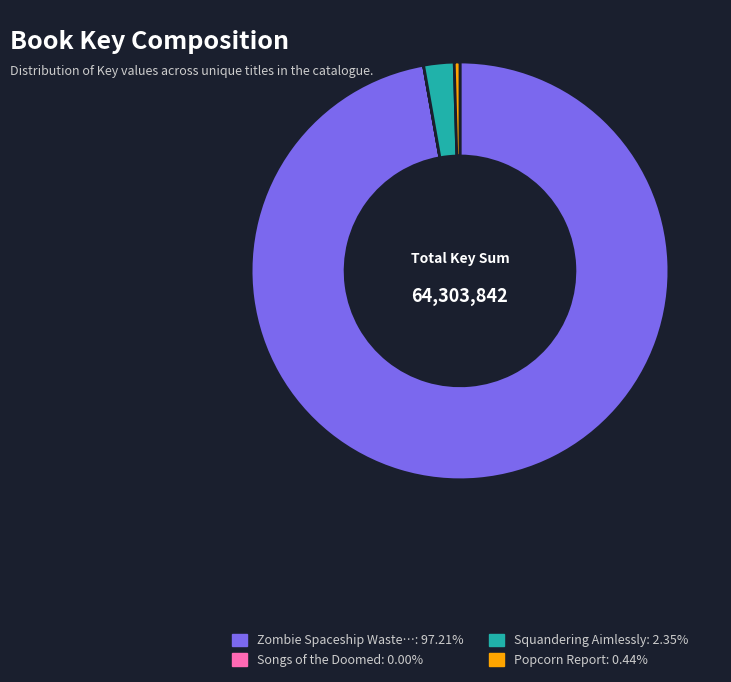

Is there a majority slice in this chart?

Yes